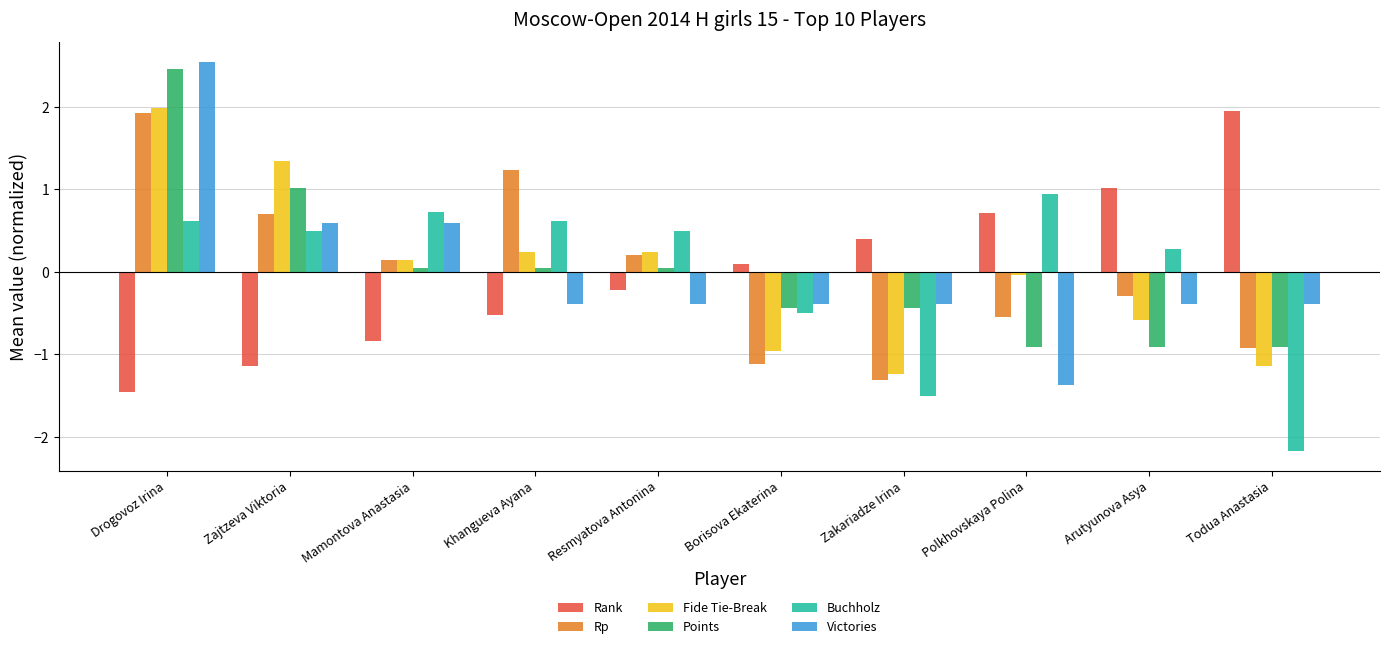

What is the smallest value displayed?

-2.2